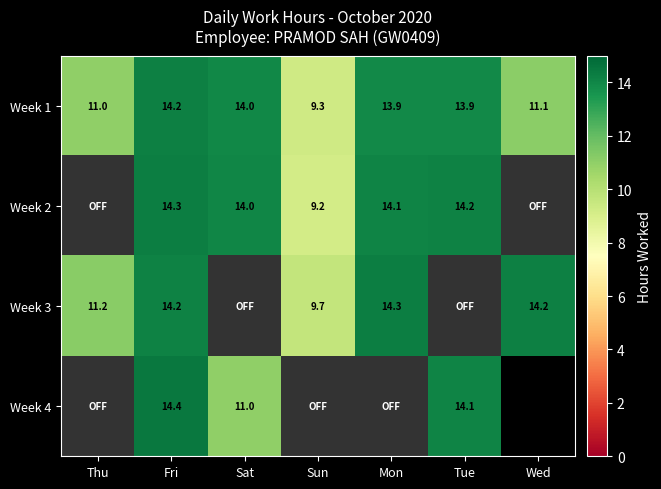

Read the Week 2 value at Sun.

9.2